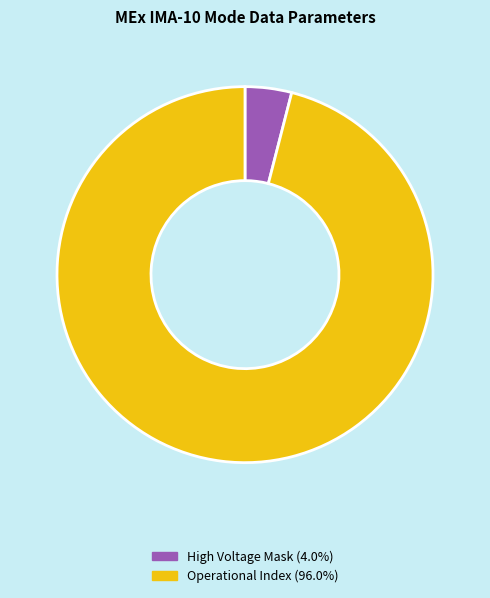

Does any single category account for the majority?

Yes